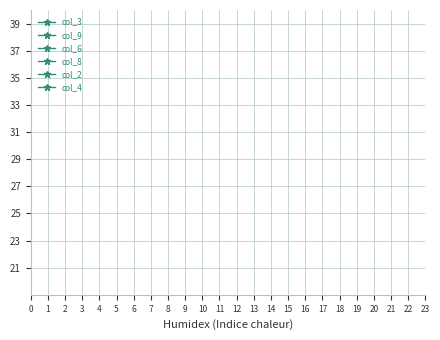

Does the chart display data point markers on the line(s)?

Yes